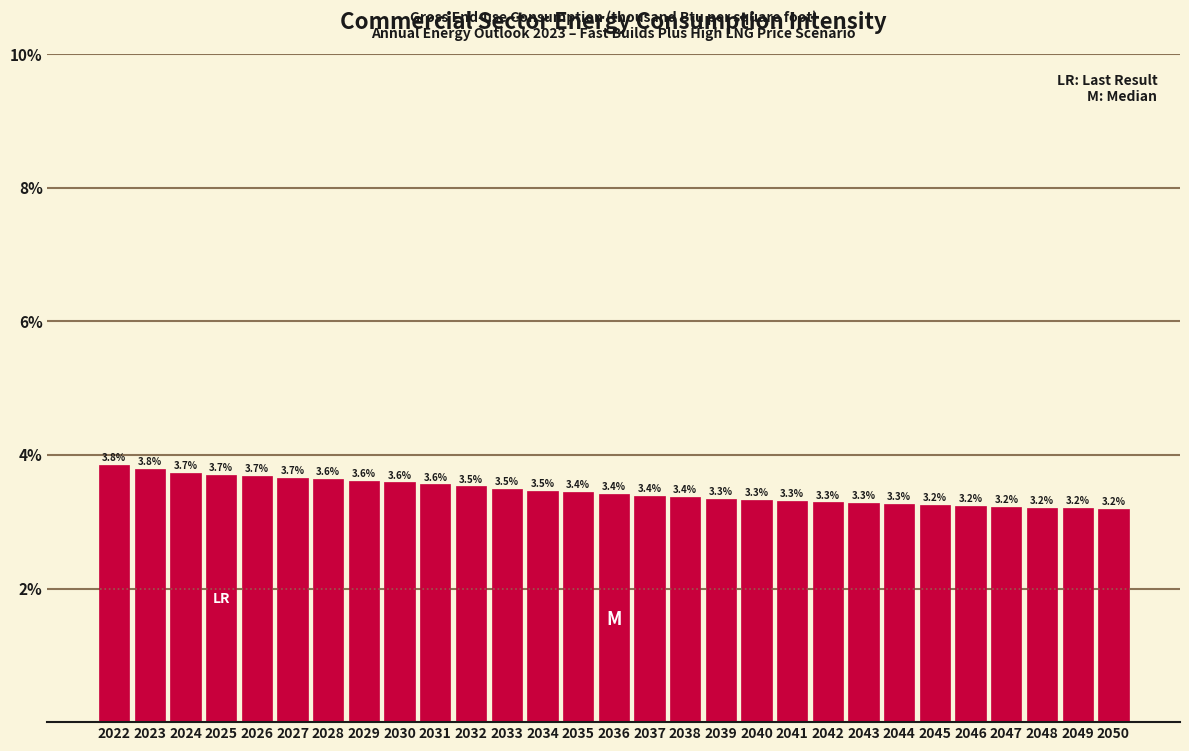

Reading left to right, transcribe all the data shown in this chart.

2022=3.8	2023=3.8	2024=3.7	2025=3.7	2026=3.7	2027=3.7	2028=3.6	2029=3.6	2030=3.6	2031=3.6	2032=3.5	2033=3.5	2034=3.5	2035=3.4	2036=3.4	2037=3.4	2038=3.4	2039=3.3	2040=3.3	2041=3.3	2042=3.3	2043=3.3	2044=3.3	2045=3.2	2046=3.2	2047=3.2	2048=3.2	2049=3.2	2050=3.2